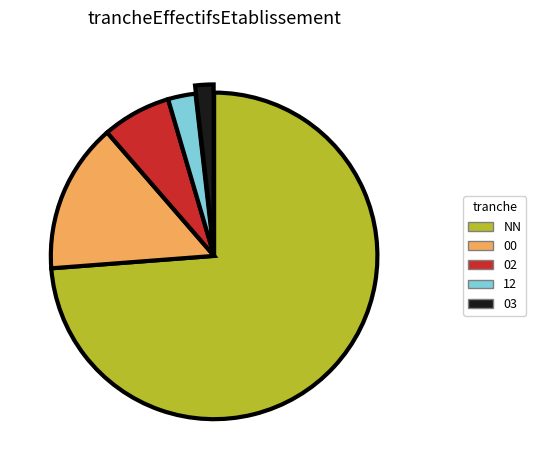

Do NN and 12 together represent more than half of the pie?

Yes